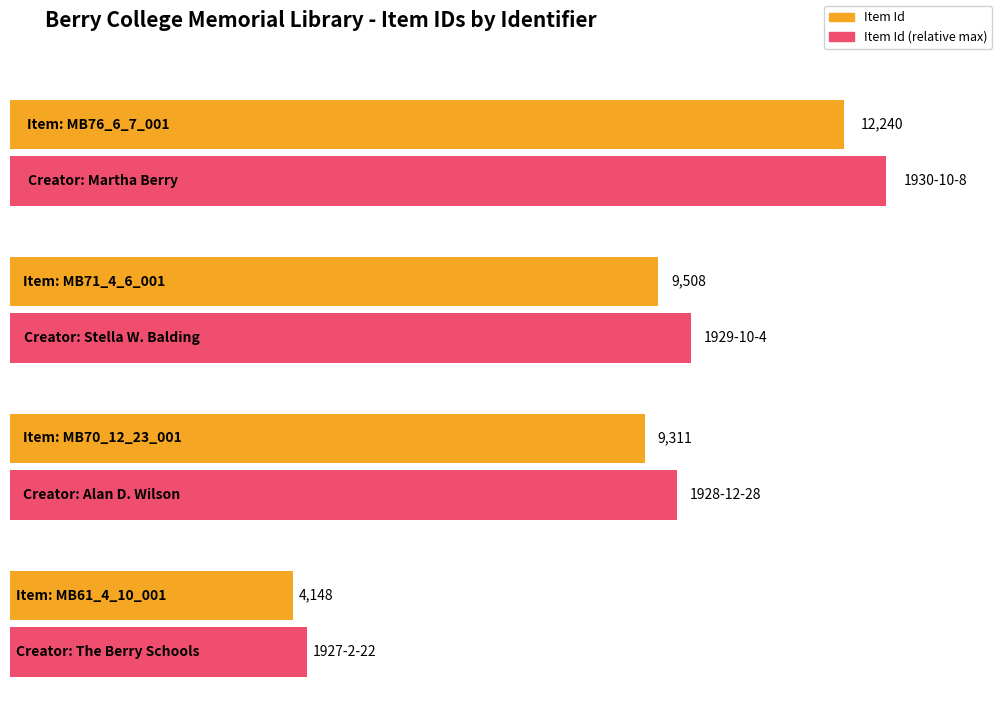

Does the chart contain any negative values?

No